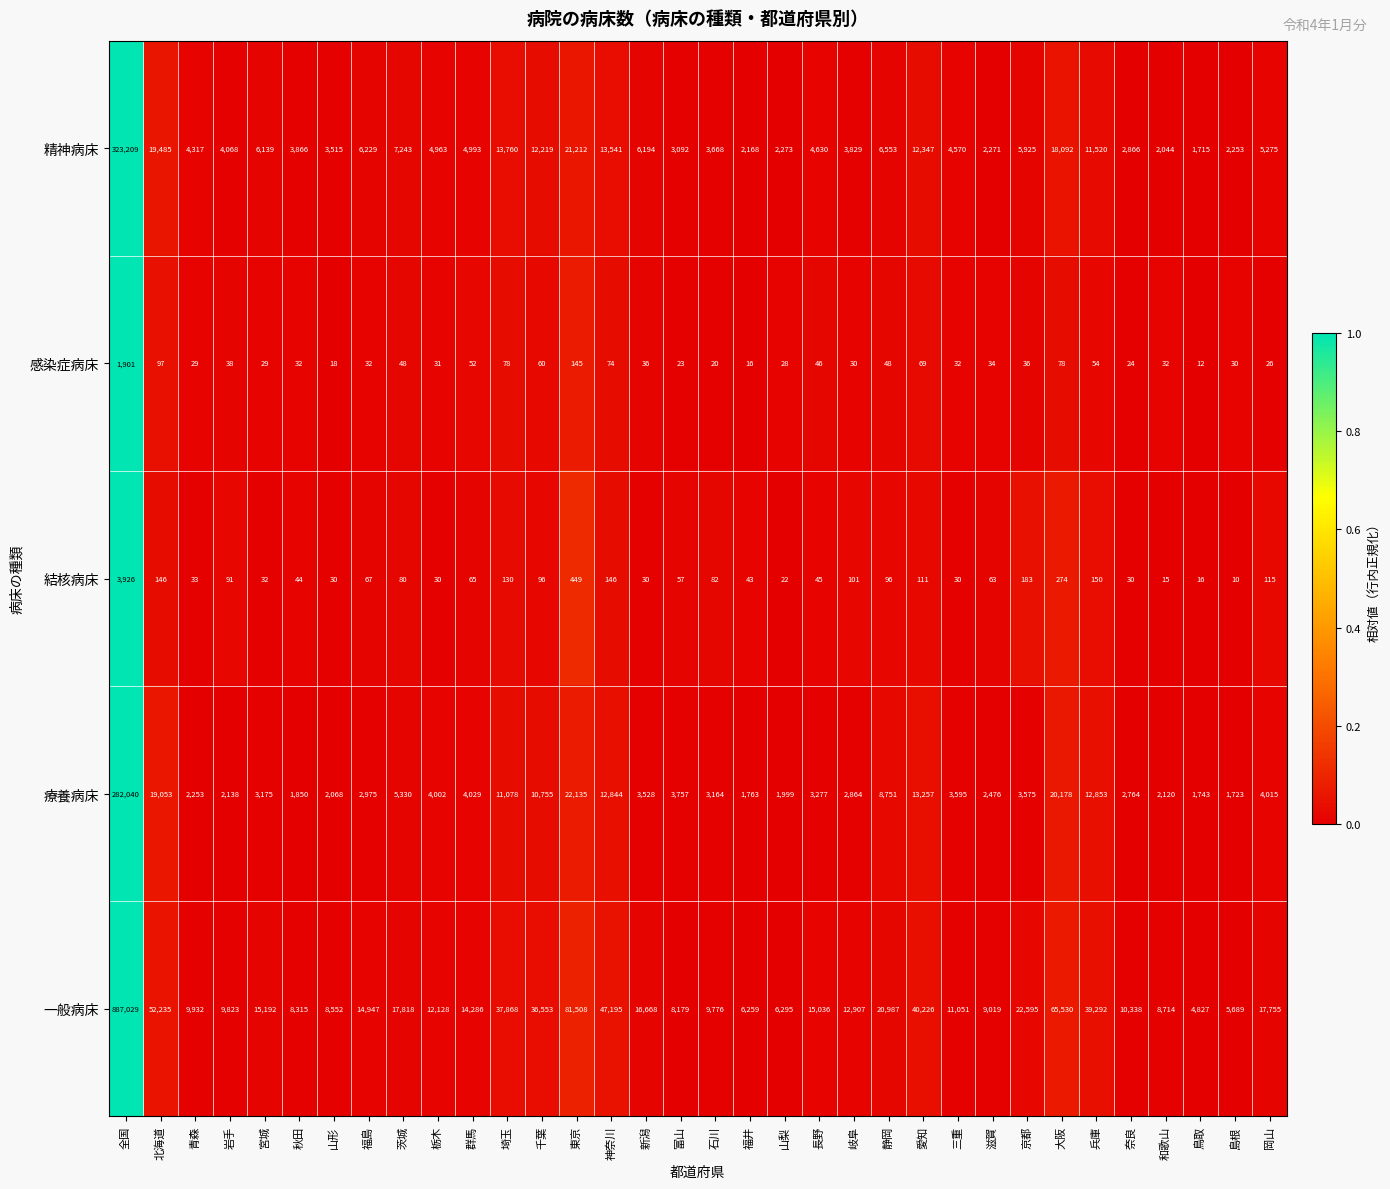

What is the difference between the second highest and minimum values in the 精神病床 series?

19497